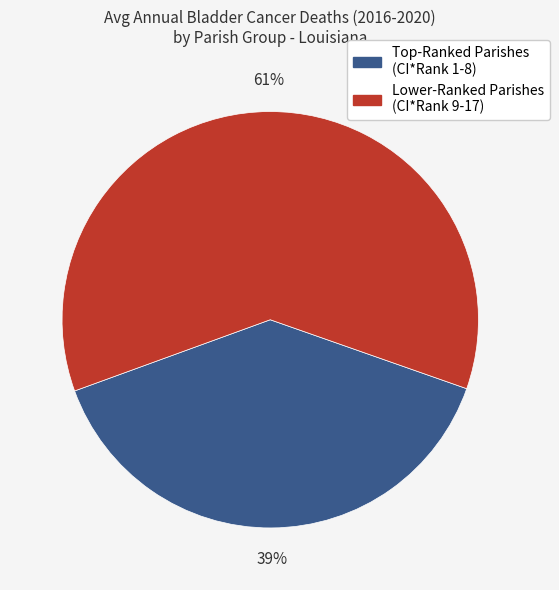

To the nearest percent, what is the difference between the largest and smallest slice percentages?

22%